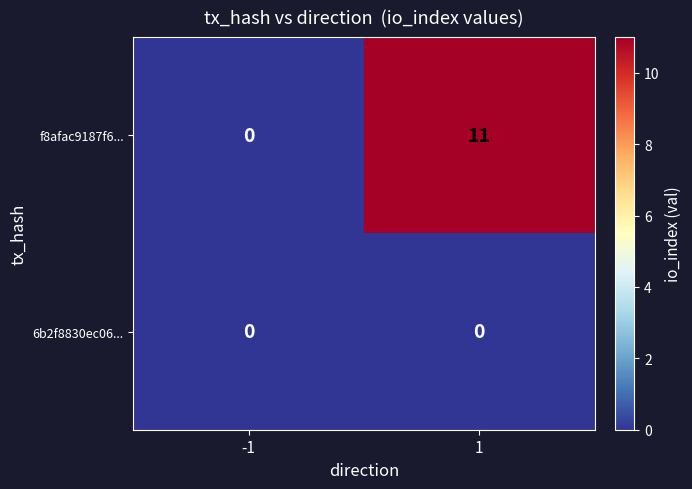

Count the number of data series in this chart.

2